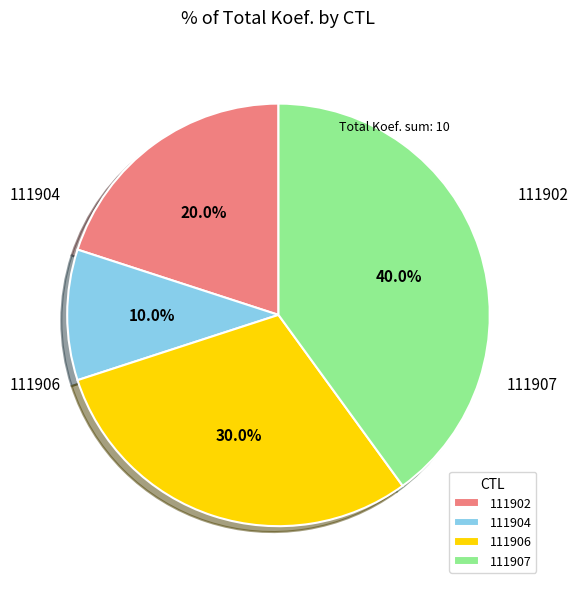

Does 111902 account for over 50% of the chart?

No